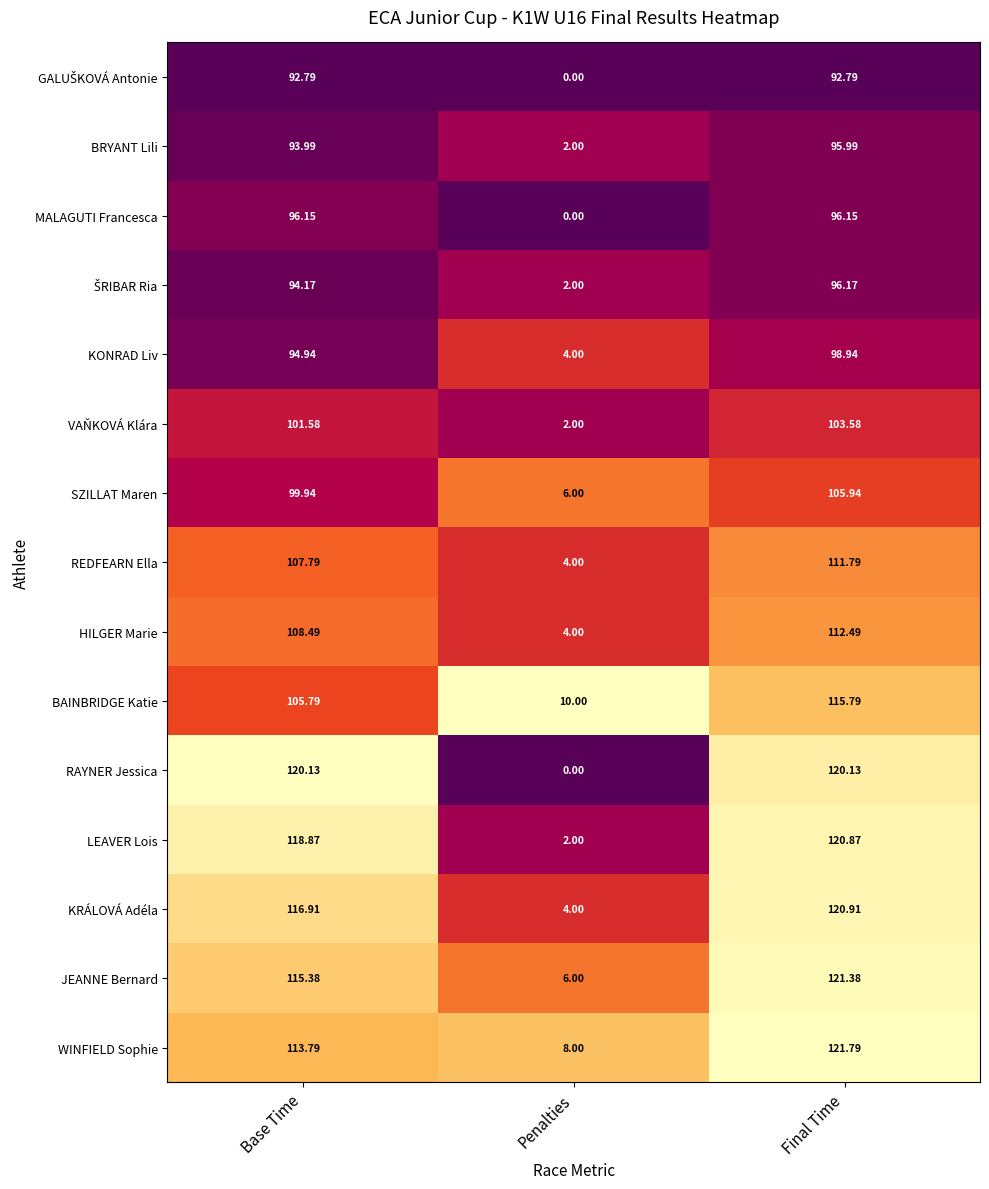

Which series has the largest range (max minus min)?

RAYNER Jessica